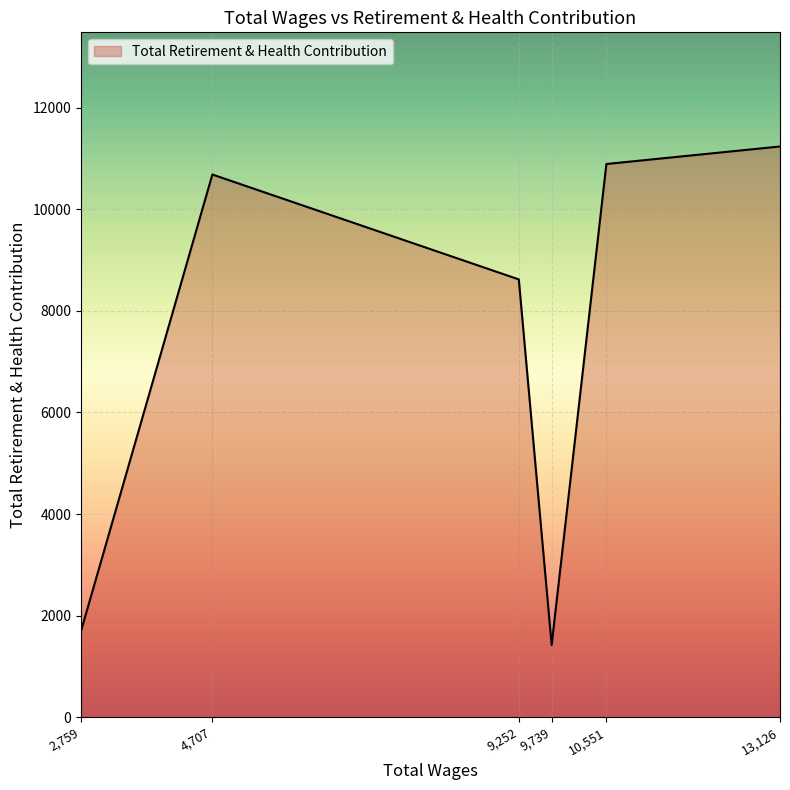

True or false: there are more than 1 points higher than both neighbors.

False